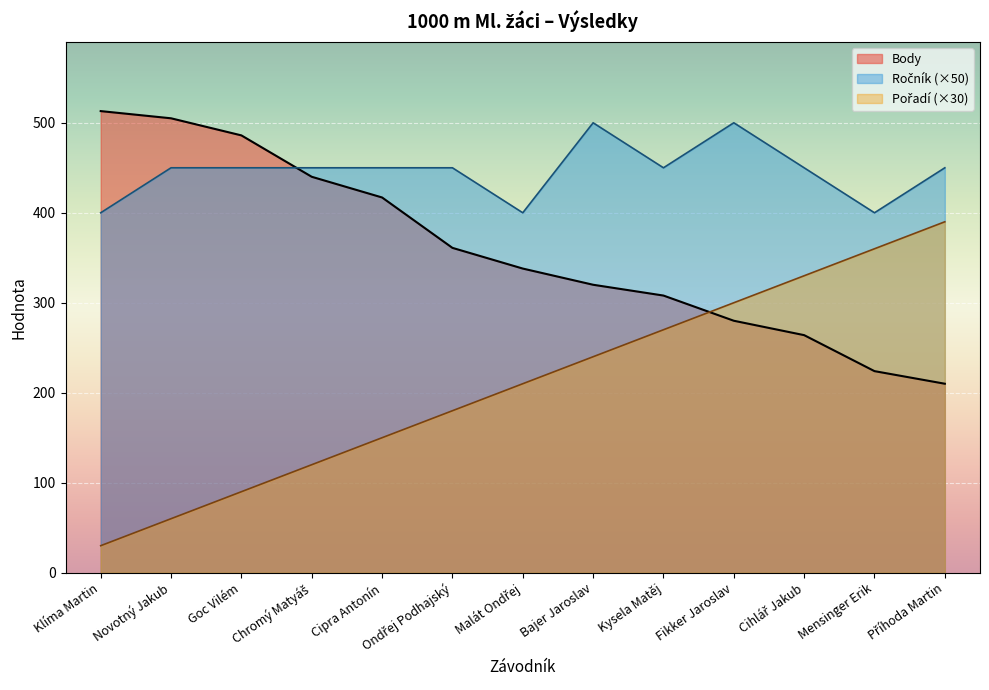

What is the sum of all Body values?

4666